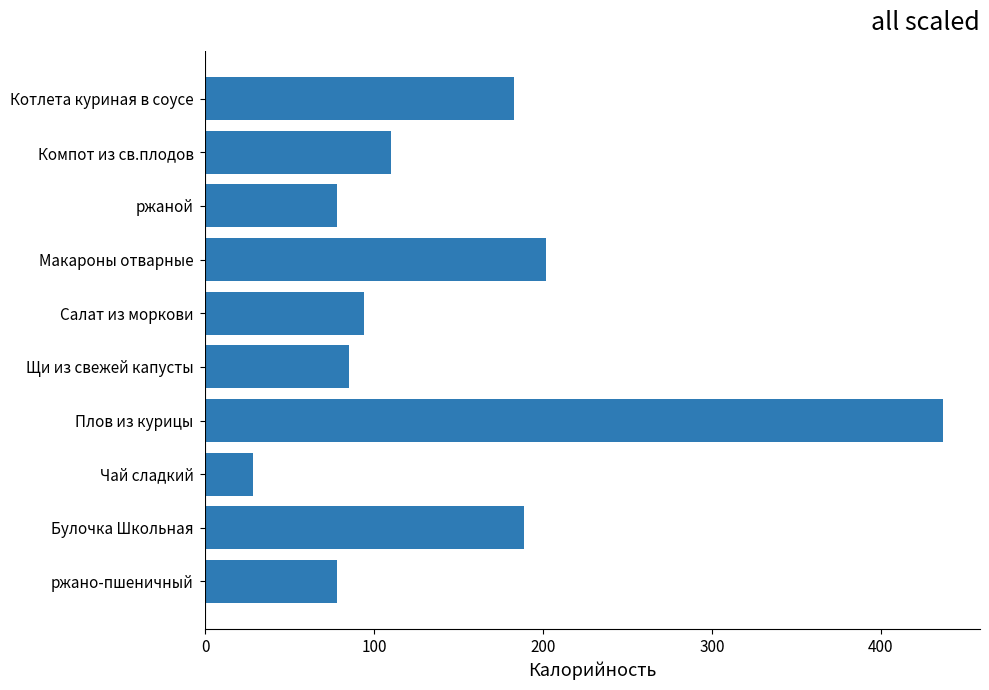

Approximately how many times larger is the value at Щи из свежей капусты compared to Компот из св.плодов?

0.8